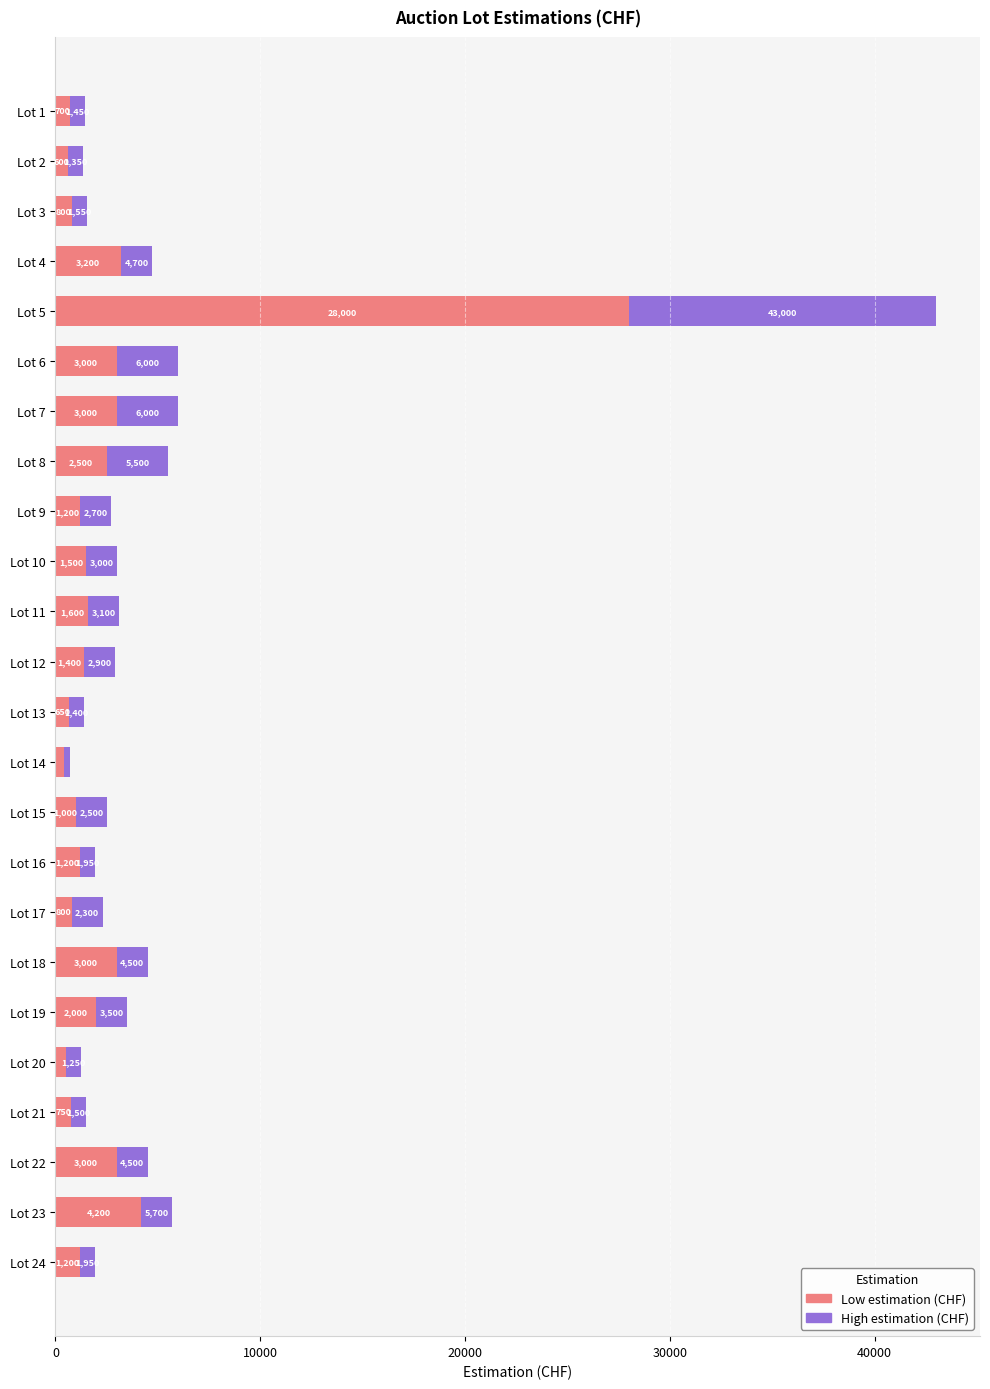

What is the difference between the second highest and minimum values in the Low estimation (CHF) series?

3800